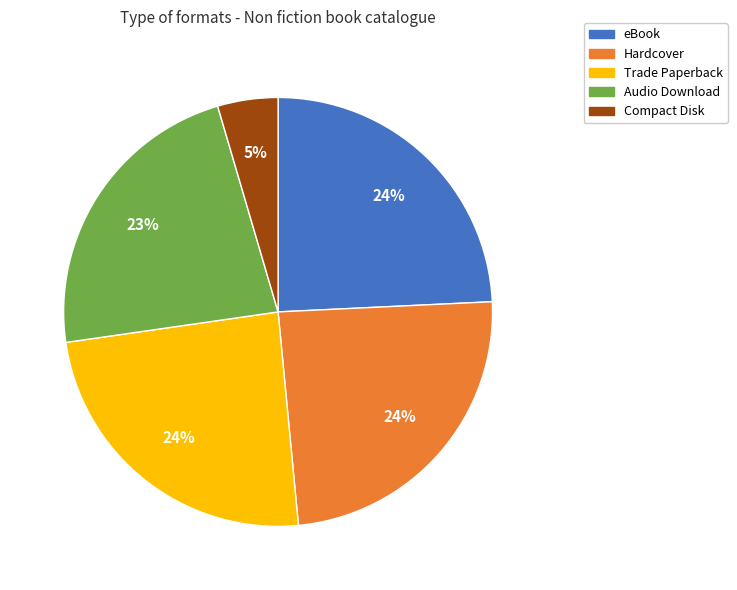

To the nearest percent, what is the combined percentage of Hardcover and eBook?

48%